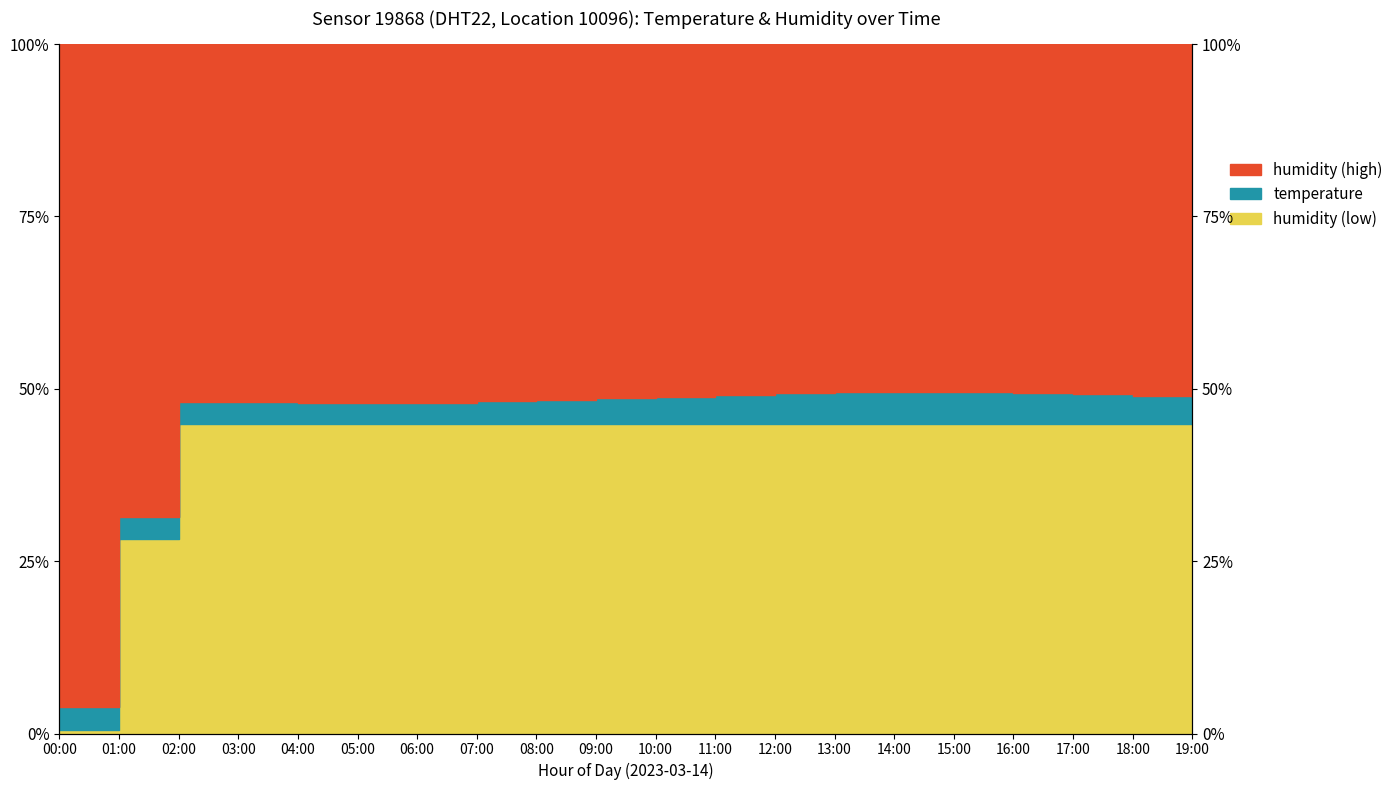

Which category has the lowest value across all series?

00:00